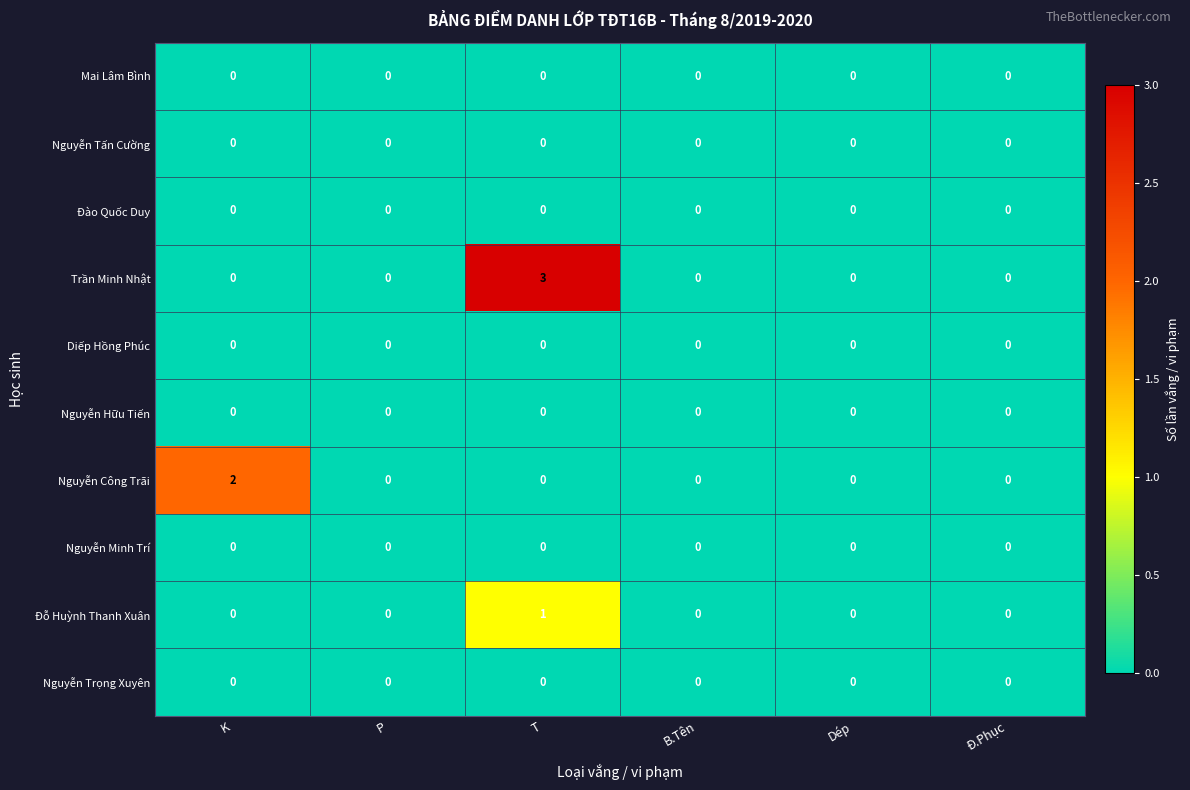

Is it true that Mai Lâm Bình equals 0 at T?

True